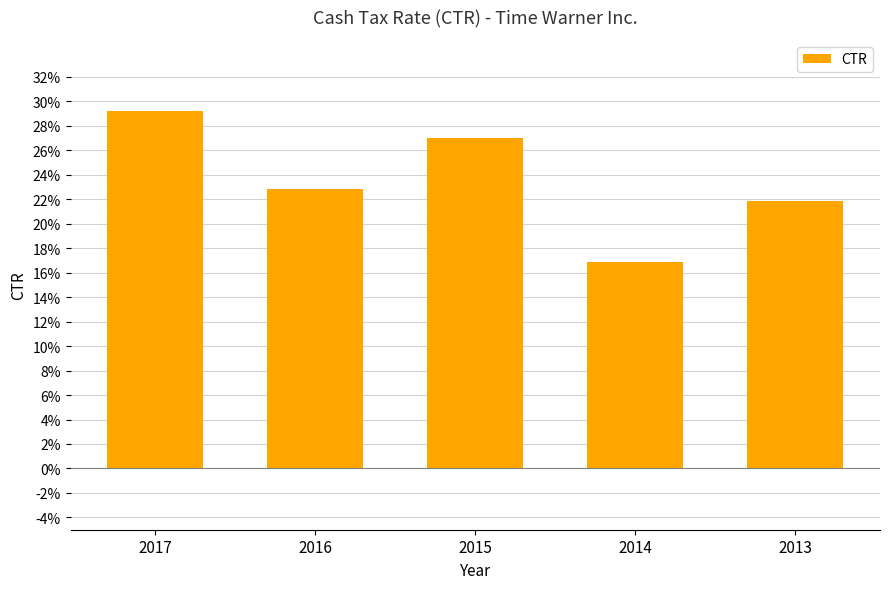

At which category does the chart reach its minimum across all series?

2014